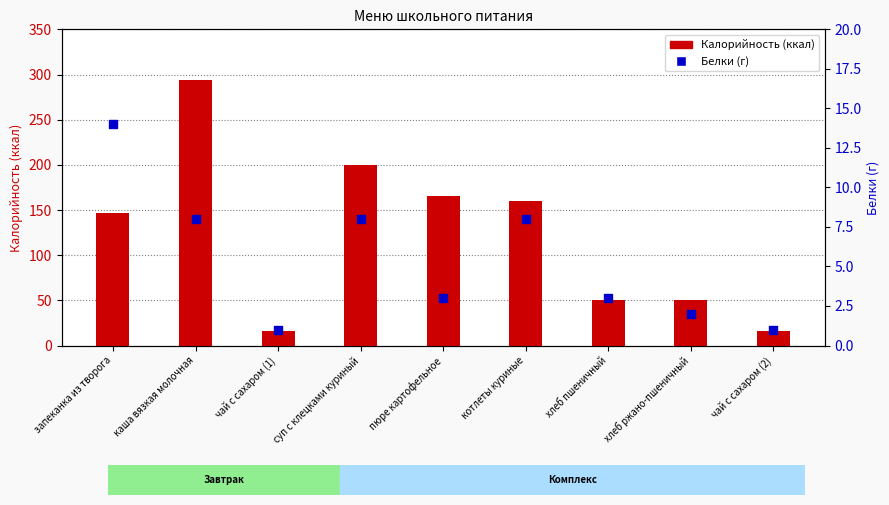

Which series has the largest Y range (max minus min)?

Калорийность (ккал)